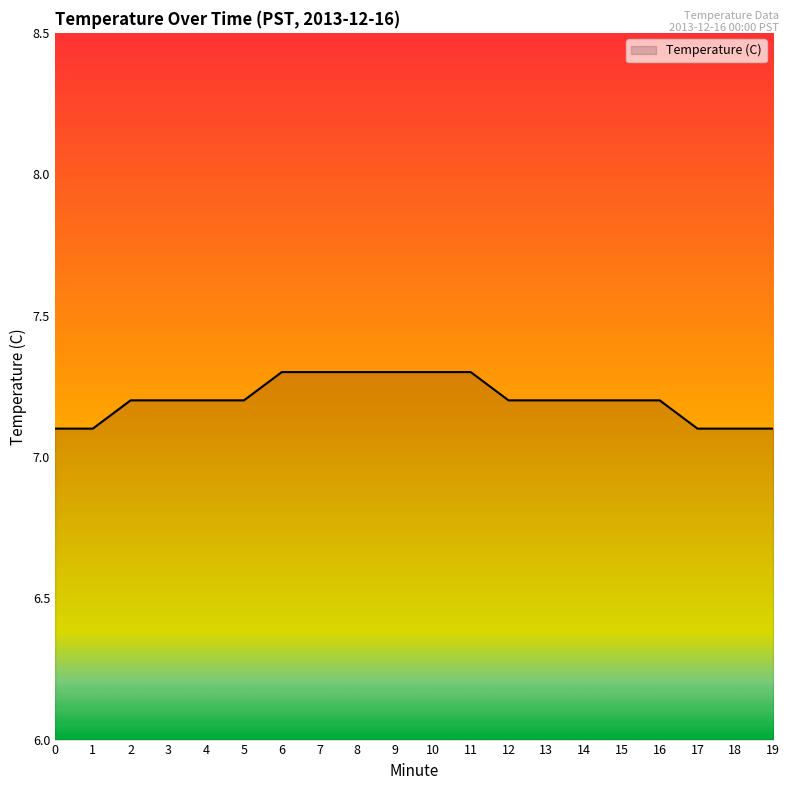

Reading left to right, transcribe all the data shown in this chart.

0=7.1	1=7.1	2=7.2	3=7.2	4=7.2	5=7.2	6=7.3	7=7.3	8=7.3	9=7.3	10=7.3	11=7.3	12=7.2	13=7.2	14=7.2	15=7.2	16=7.2	17=7.1	18=7.1	19=7.1